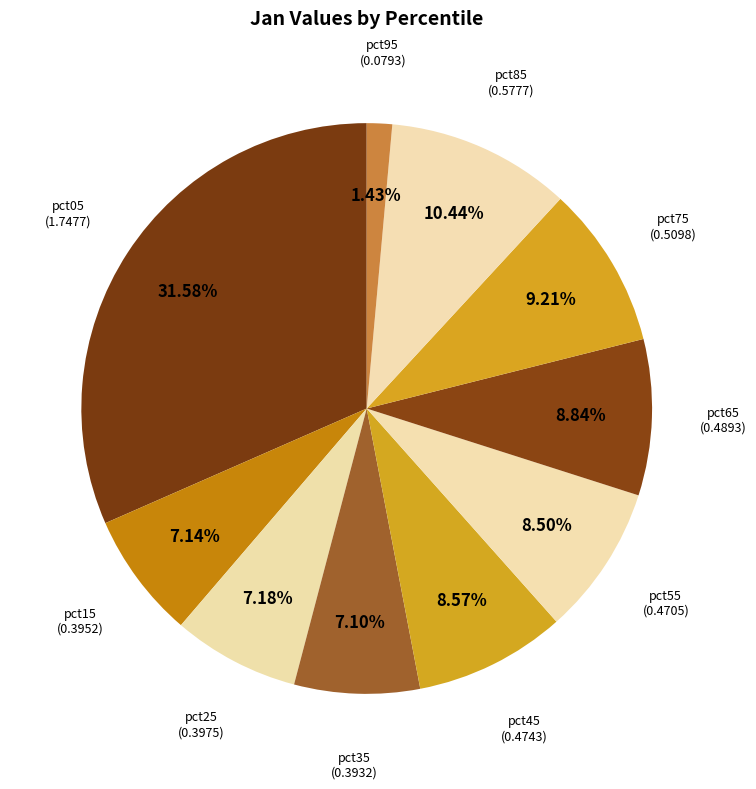

Is there a majority slice in this chart?

No